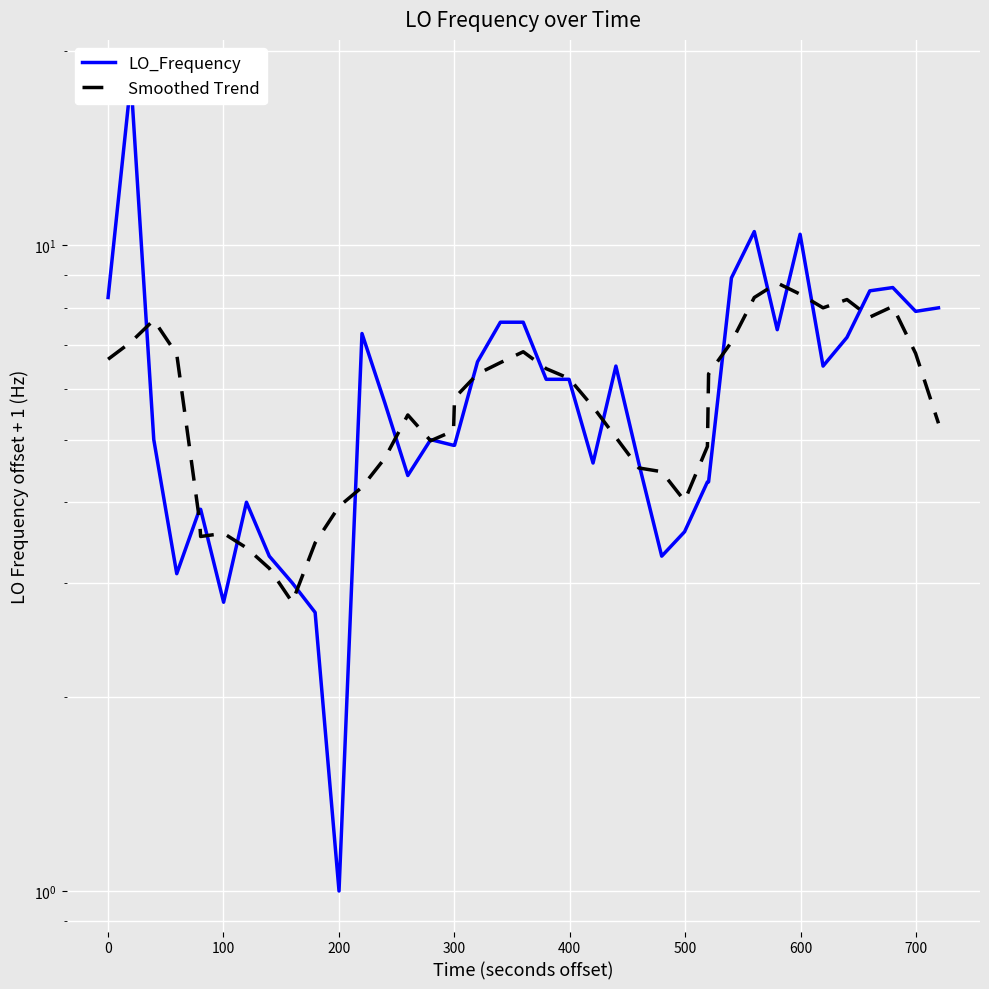

Which series has the largest total across all categories?

LO_Frequency